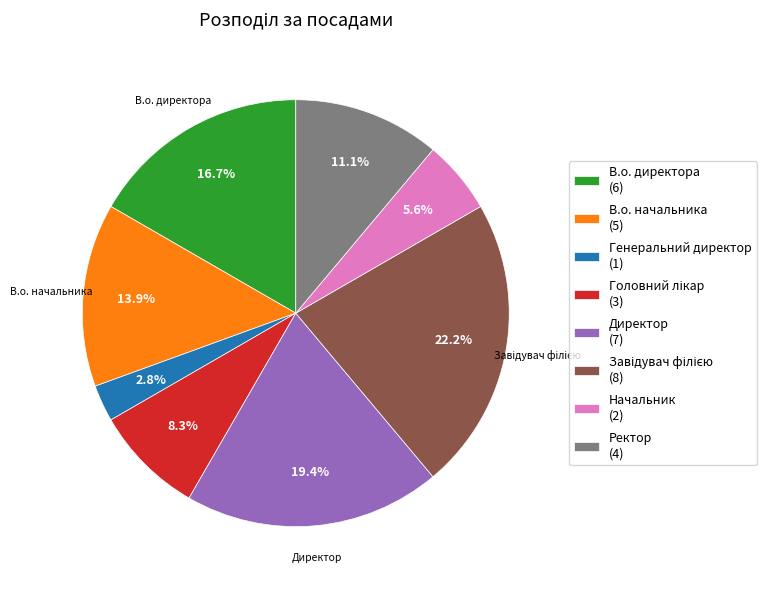

Combined, what portion of the pie is Генеральний директор (1) and Ректор (4)?

13.9%